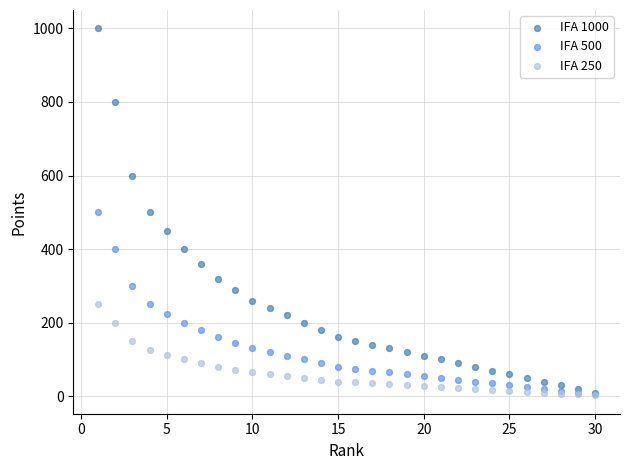

Which series has the largest Y range (max minus min)?

IFA 1000